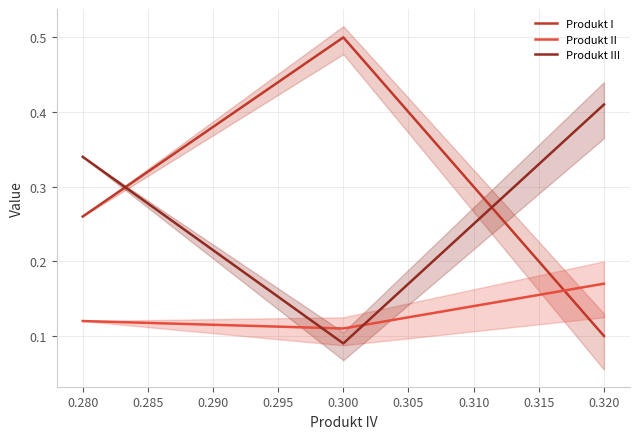

At which label does Produkt II reach its peak?

0.320